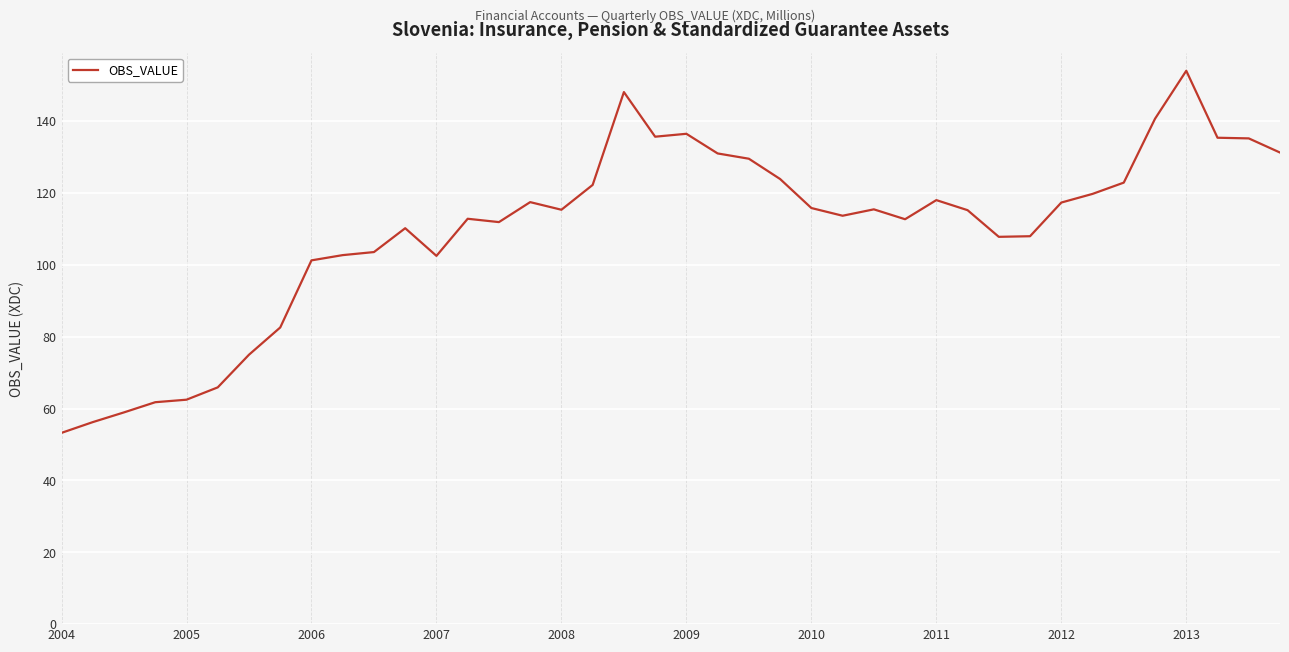

What is the greatest value displayed?

154.0